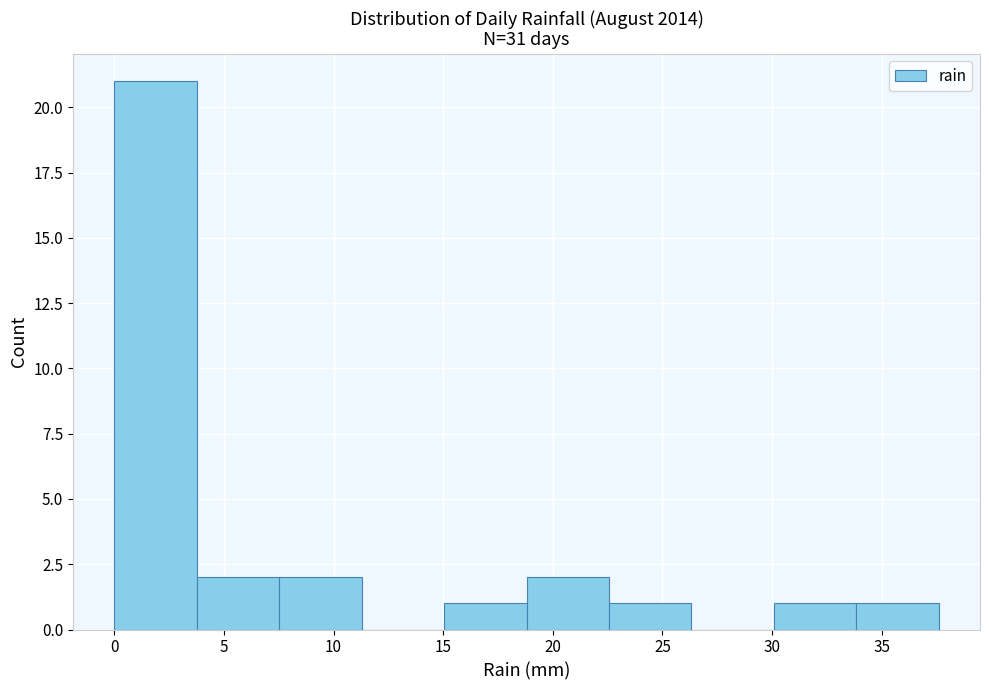

What is the height of the bar covering 4.0 to 7.5 on the x-axis? Neither the bar edges nor the heights are printed on the chart, so give them approximately, as read against the axes.

2